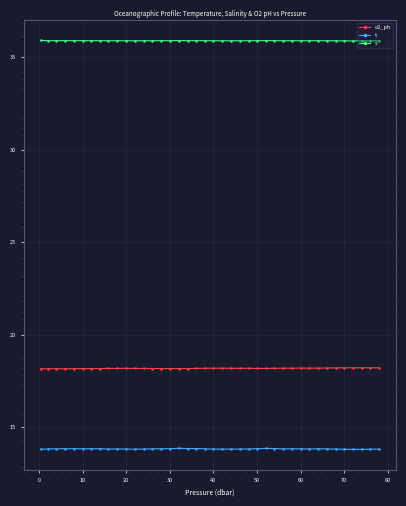

What is the smallest value displayed?

13.8